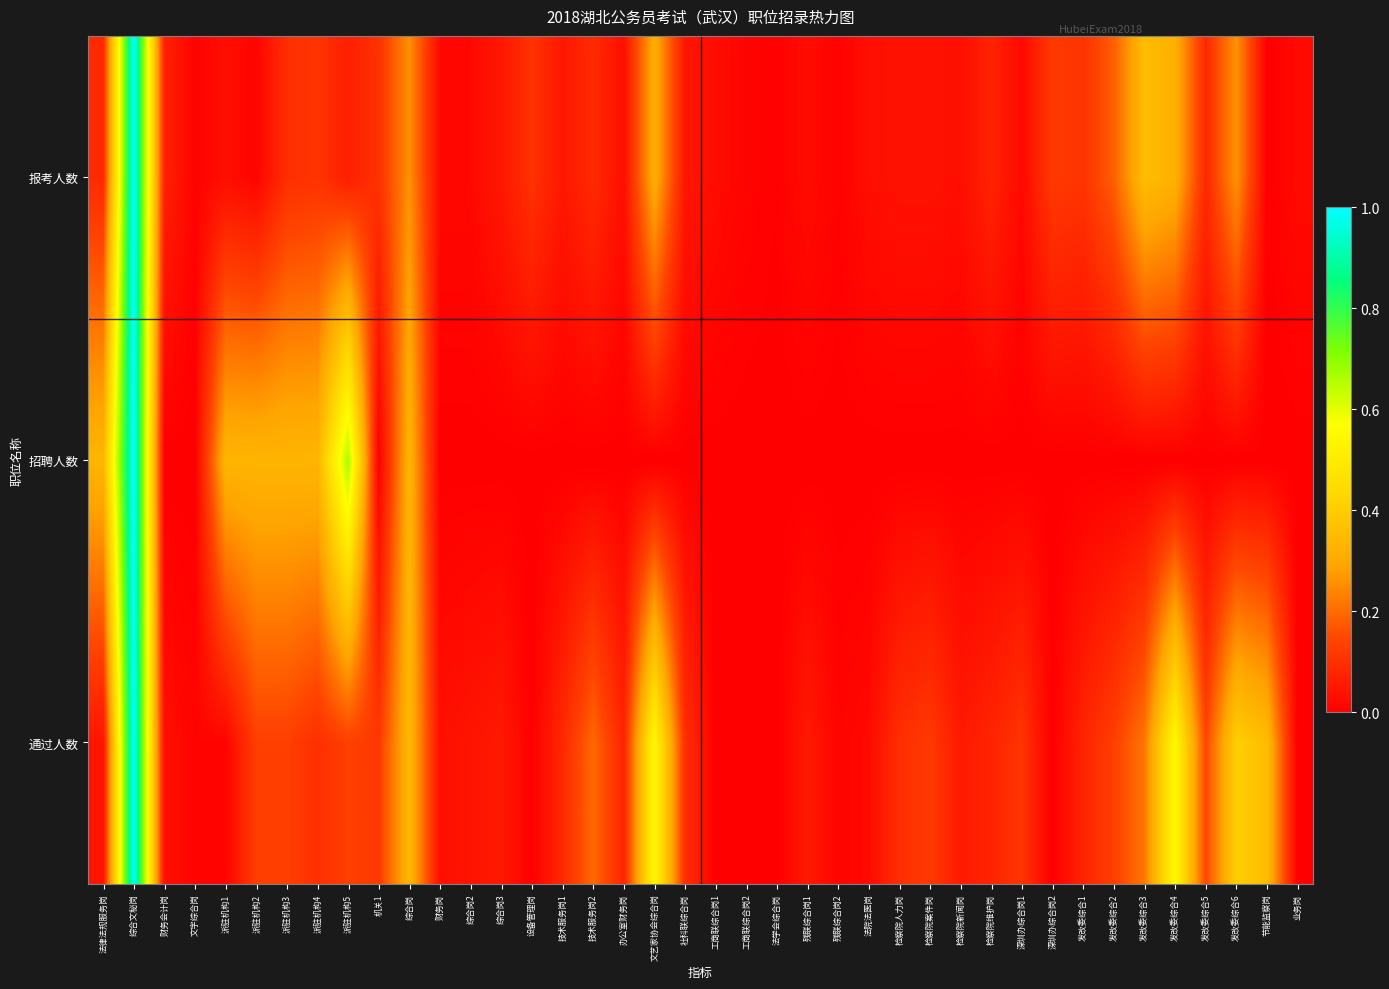

What is the spread (max minus min) of values at 社科联综合岗?

0.1